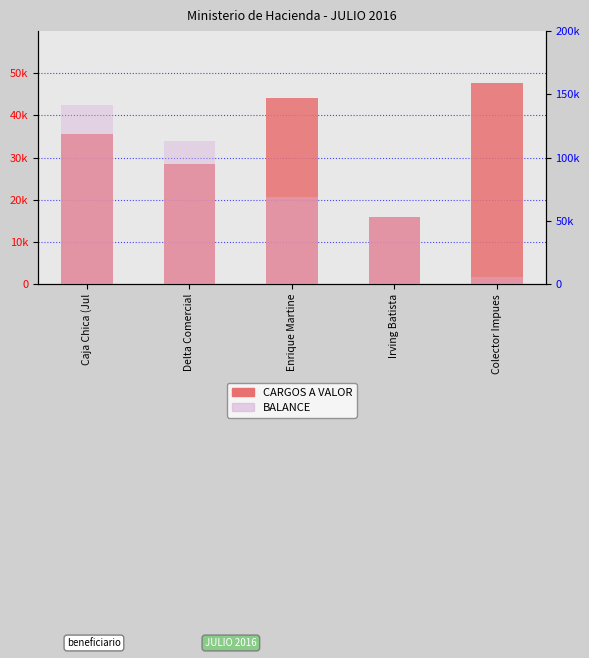

Which label corresponds to the smallest value in the chart?

Colector Impues